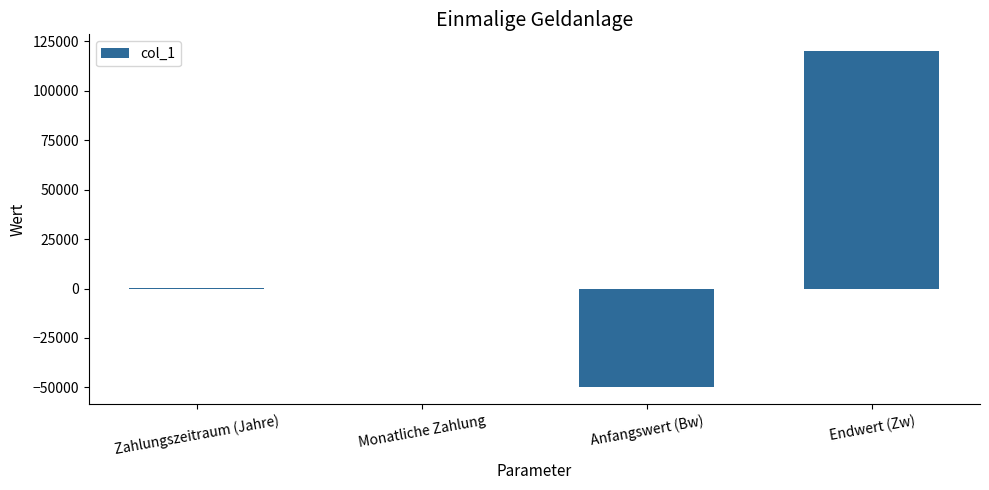

Between Anfangswert (Bw) and Monatliche Zahlung, which is larger?

Monatliche Zahlung